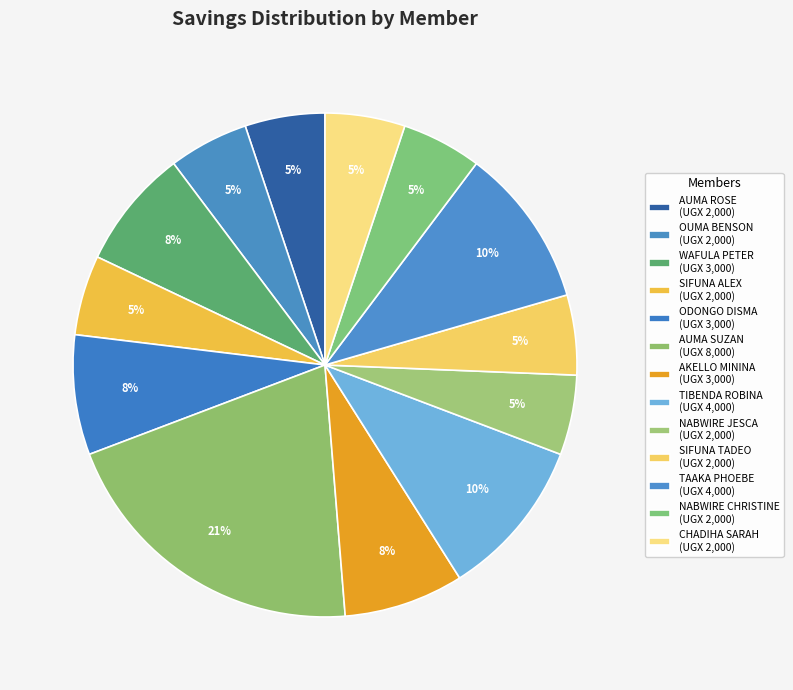

Count the number of slices in the pie.

13